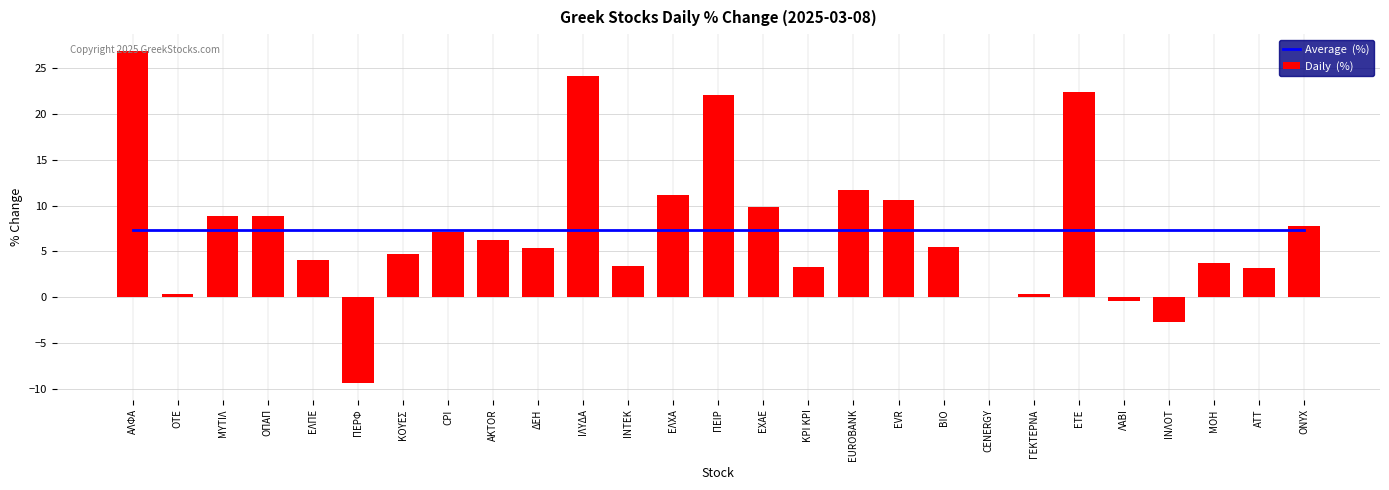

Which series has the largest range (max minus min)?

Daily  (%)